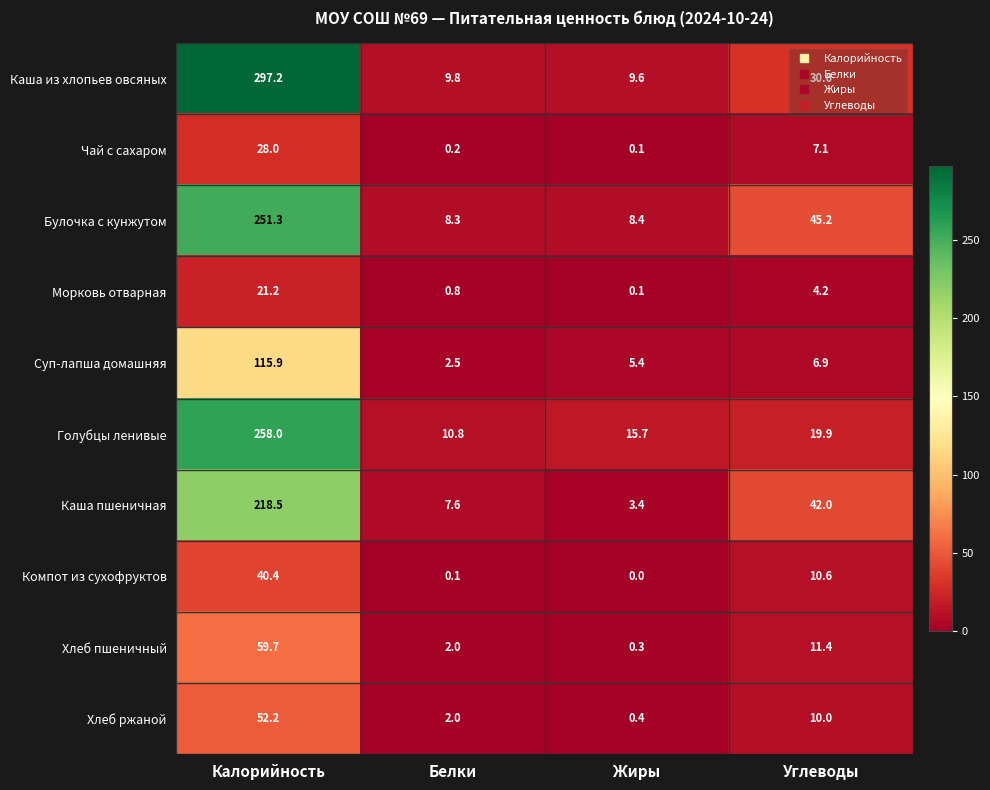

What is the difference between the second highest and second lowest values in the Каша пшеничная series?

34.4